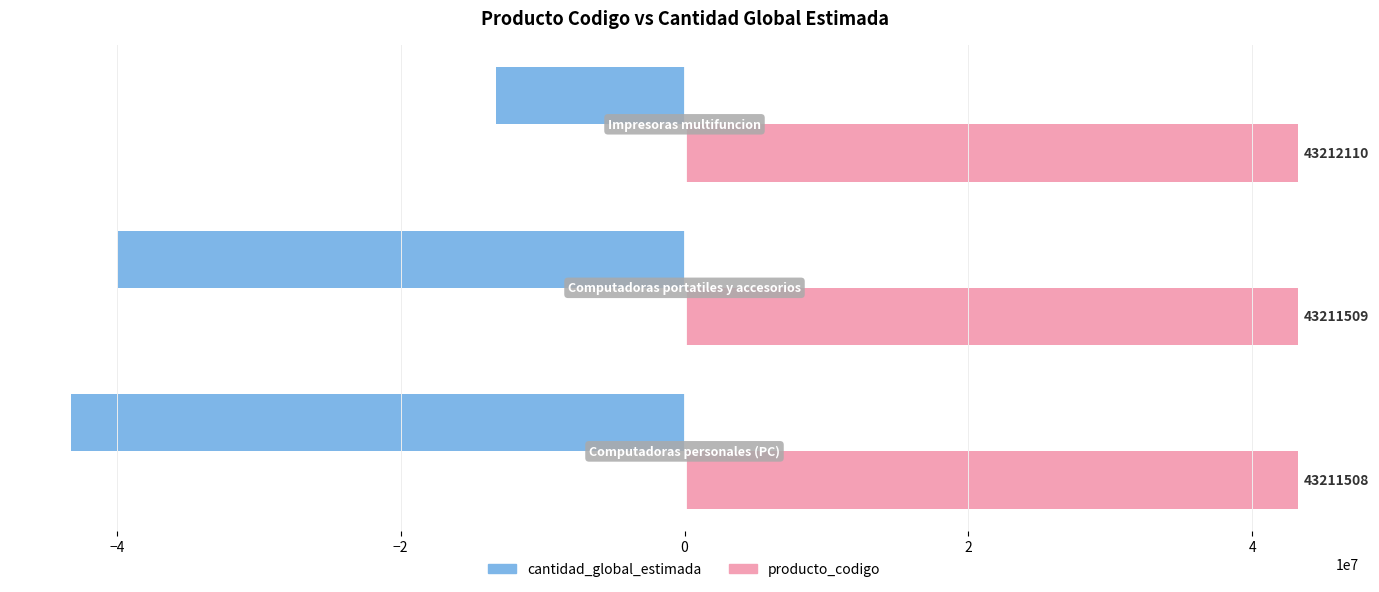

Rank the series by their average value, from highest to lowest.

producto_codigo, cantidad_global_estimada